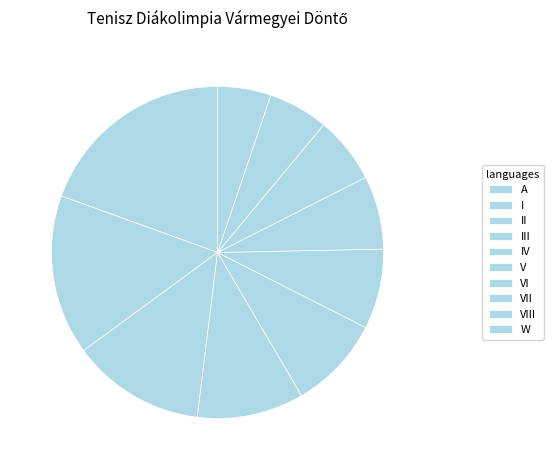

Combined, what portion of the pie is VII and A?

26.0%